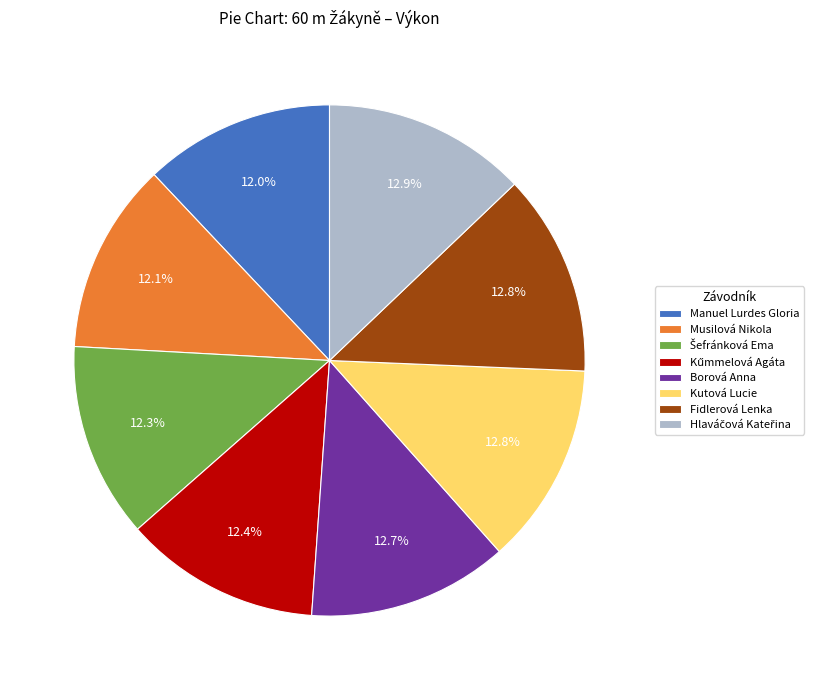

Do Manuel Lurdes Gloria and Borová Anna together represent more than half of the pie?

No